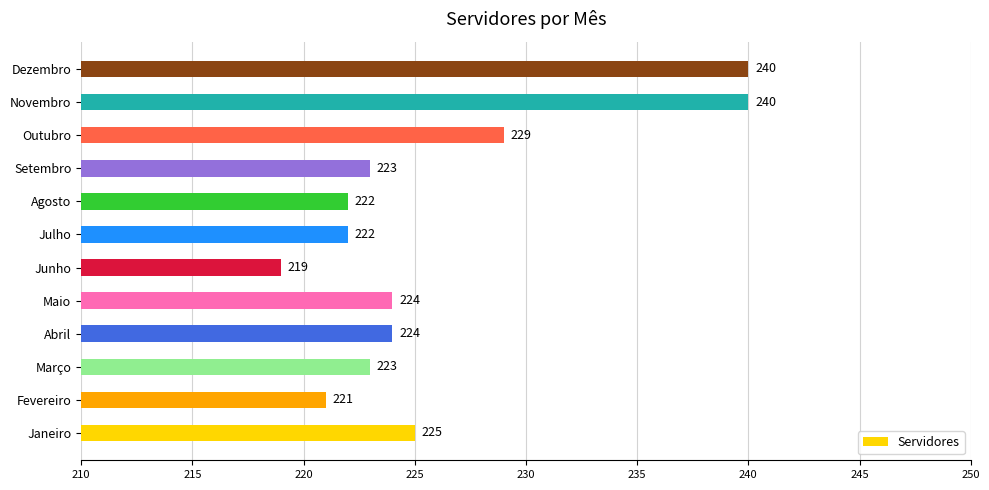

What is the maximum value shown in the chart?

240